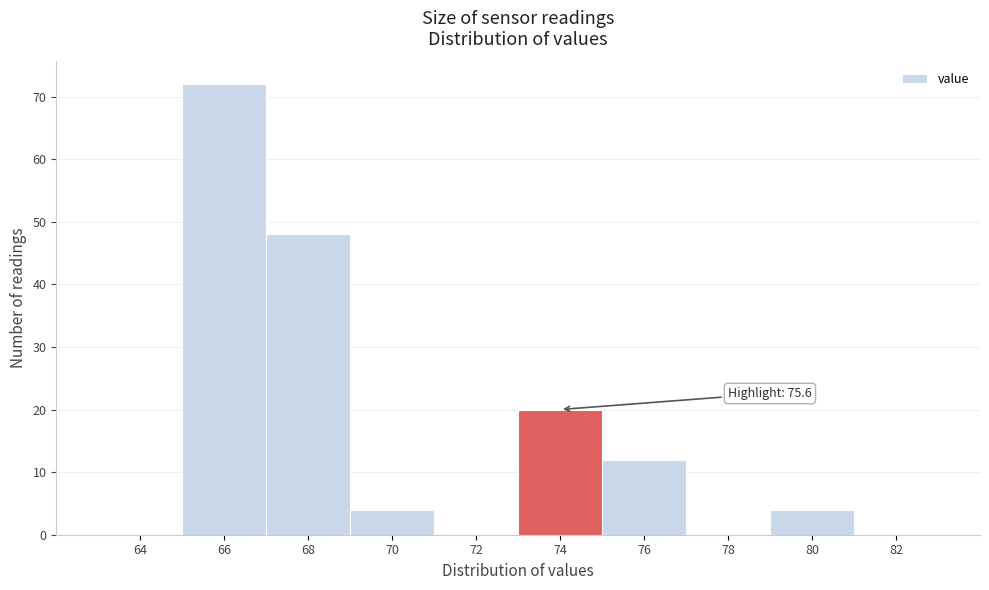

Reading left to right, list all the values displayed in this chart.

64=0	66=72	68=48	70=4	72=0	74=20	76=12	78=0	80=4	82=0